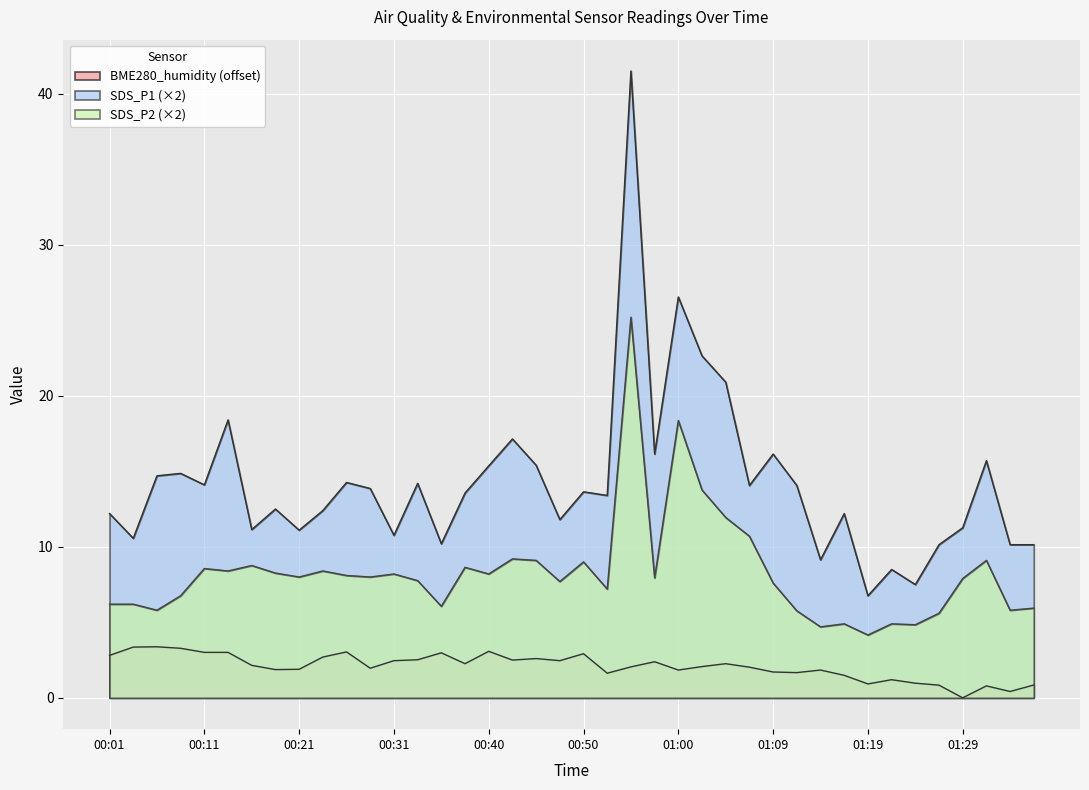

True or false: BME280_humidity has more than 0 interior local peaks.

True